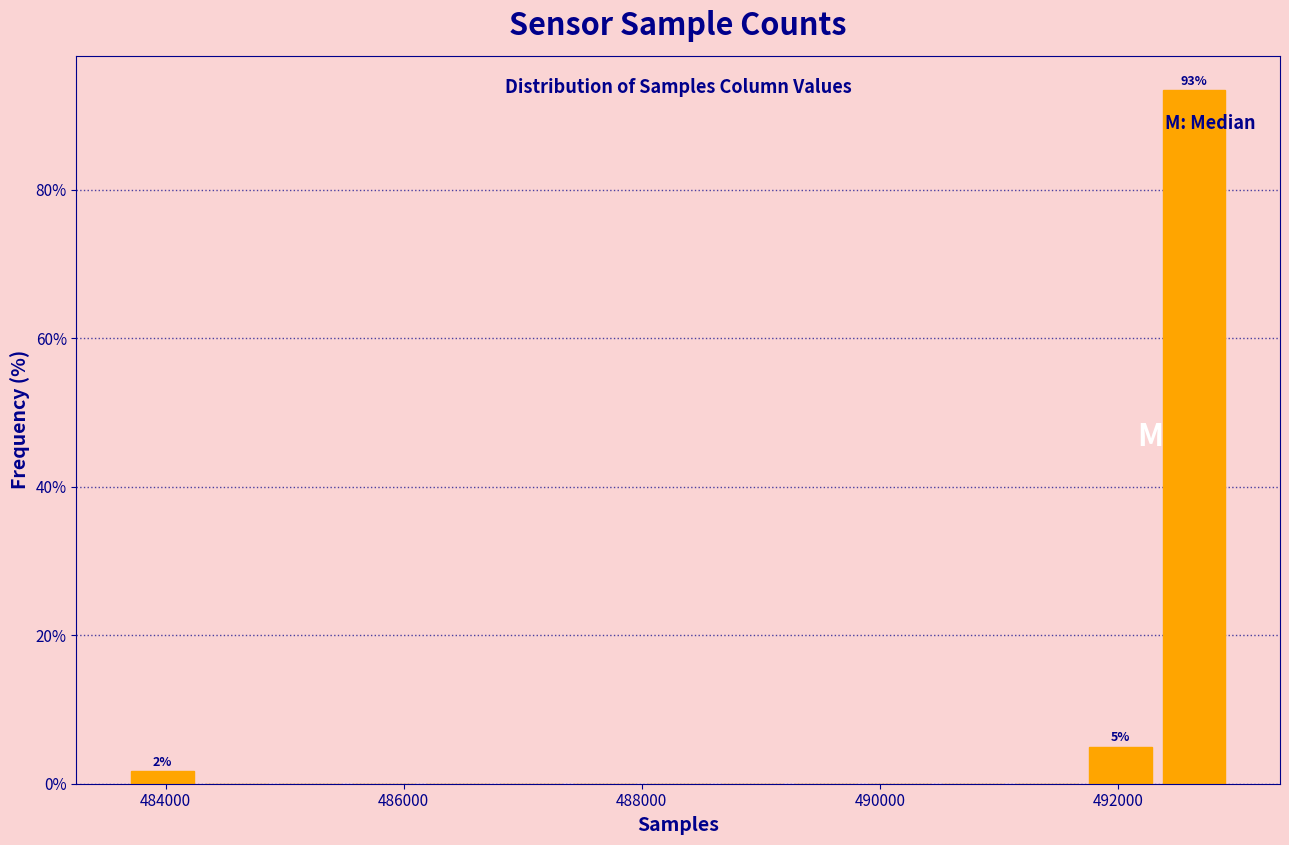

Read against the x-axis, roughly where is the centre of the tallest bar?

492600